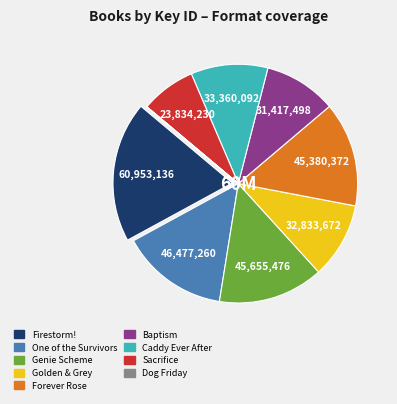

Is there any slice that represents more than half of the pie?

No